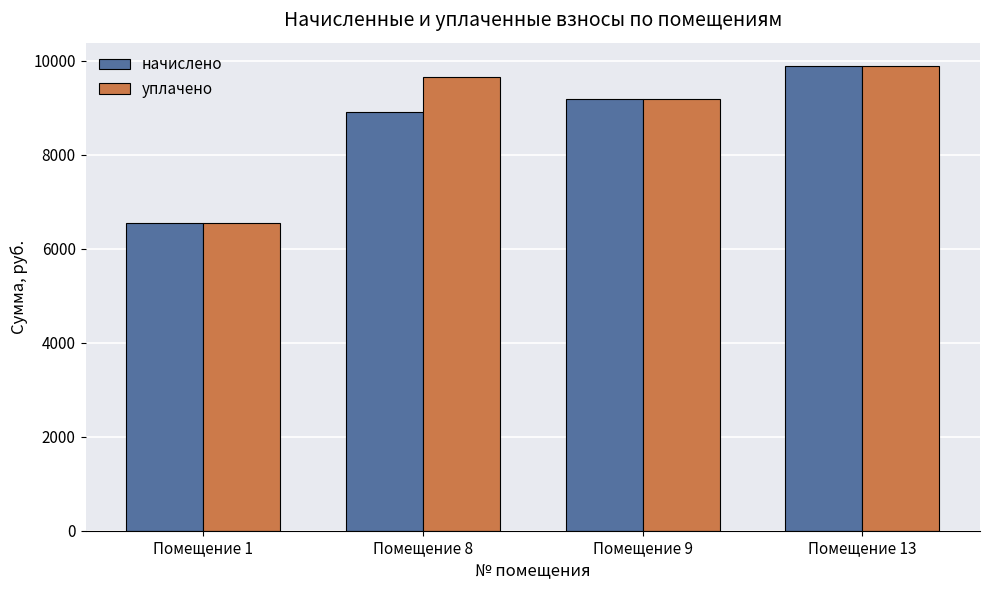

At which label does уплачено first exceed 9651?

Помещение 8